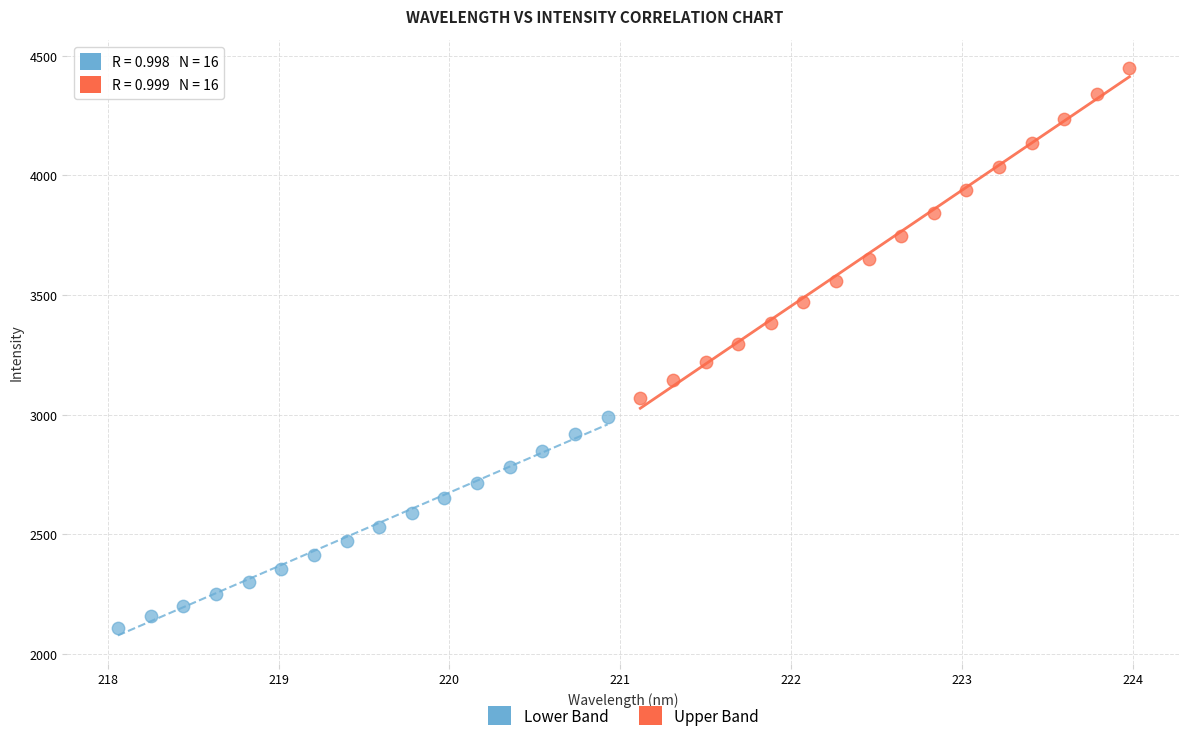

Which series has the widest spread of Y values?

Upper Band